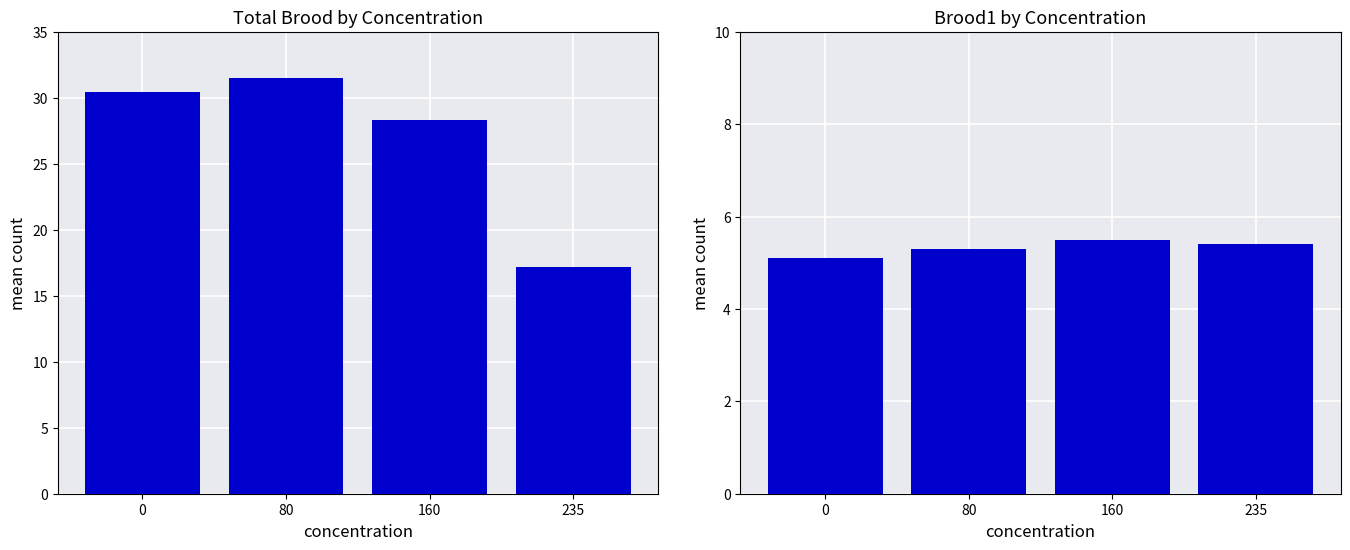

At which category is the sum across all series the highest?

80